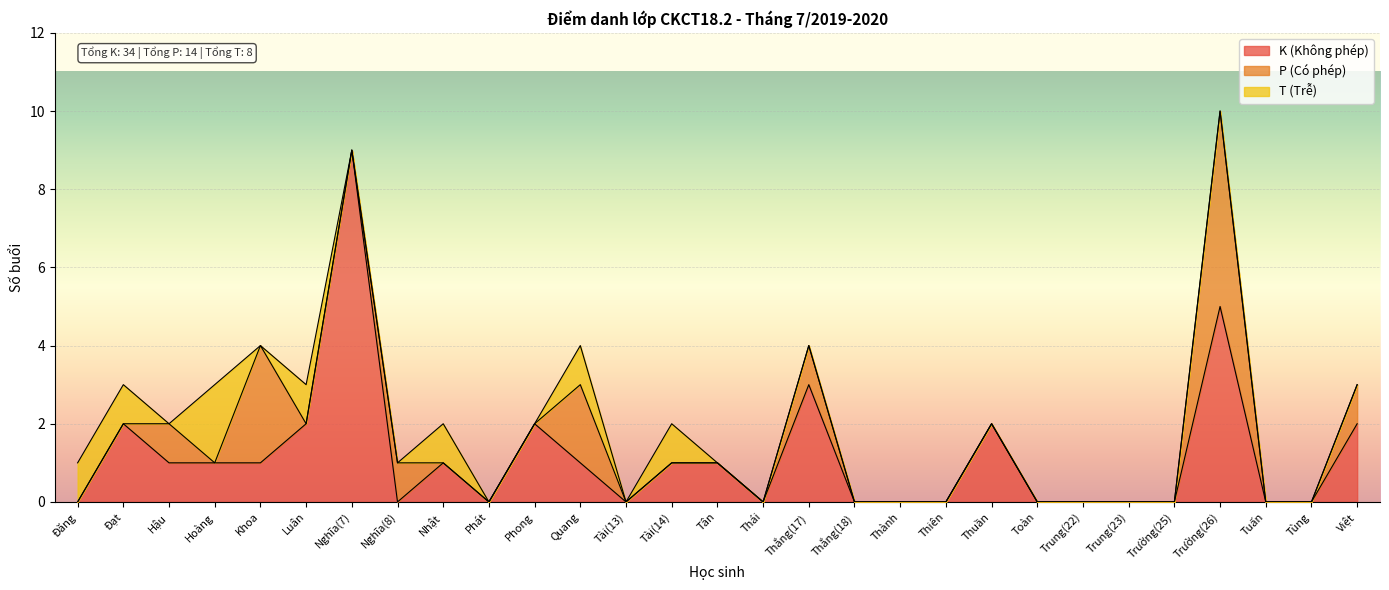

In K (Không phép), how many points are lower than both neighbors (excluding endpoints)?

4